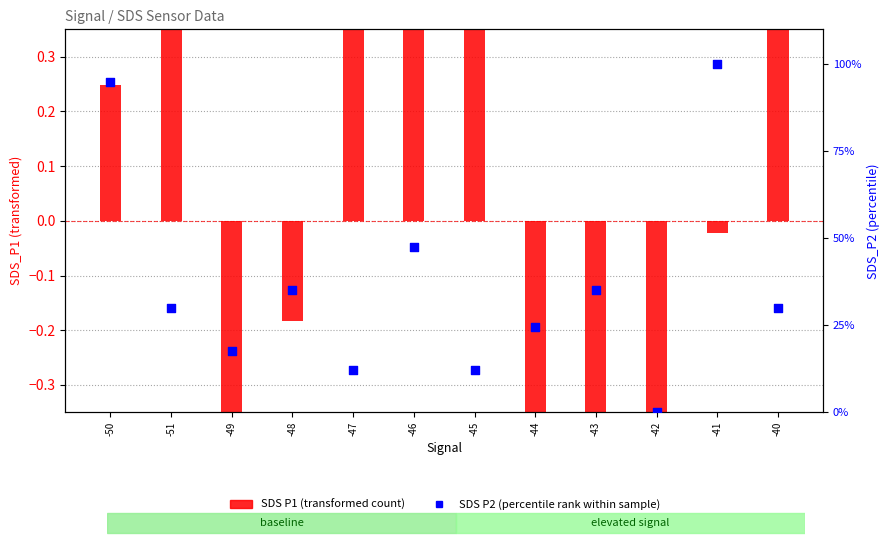

Which series has the widest spread of Y values?

SDS_P2 (percentile rank)